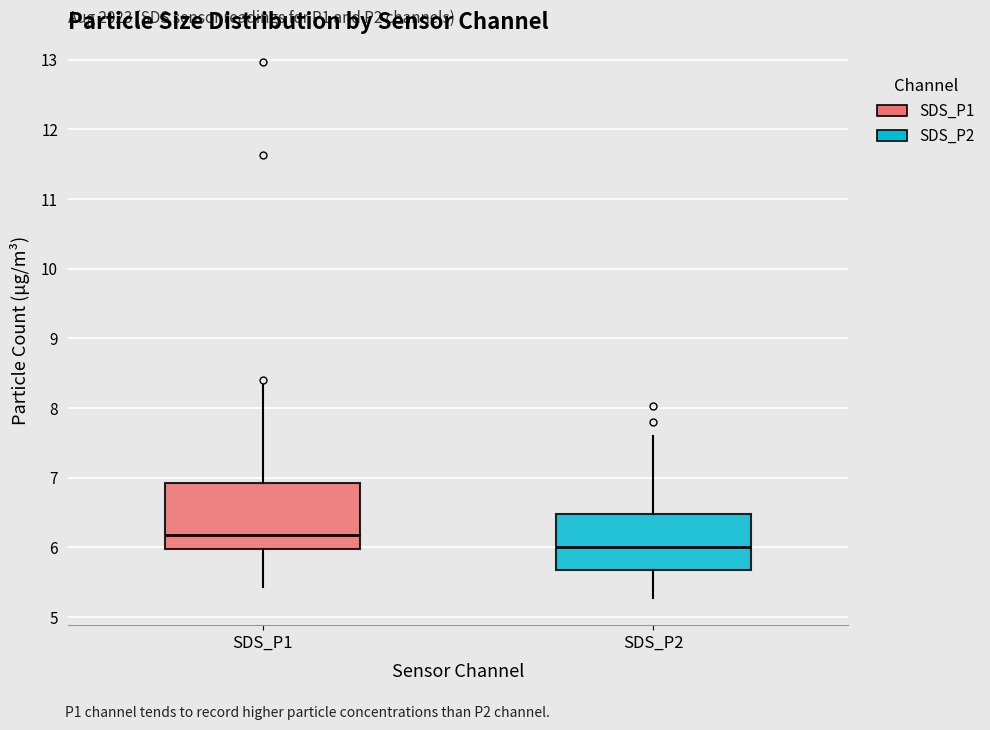

Which box is the tallest, from its lower edge to its upper edge?

SDS_P1